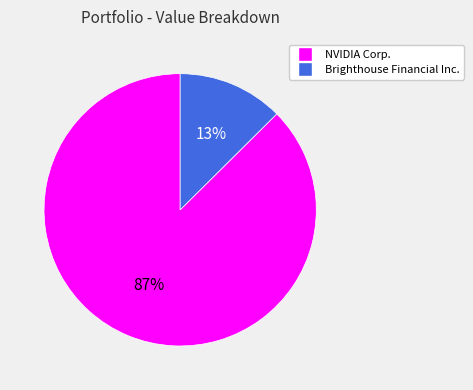

Count the number of slices in the pie.

2